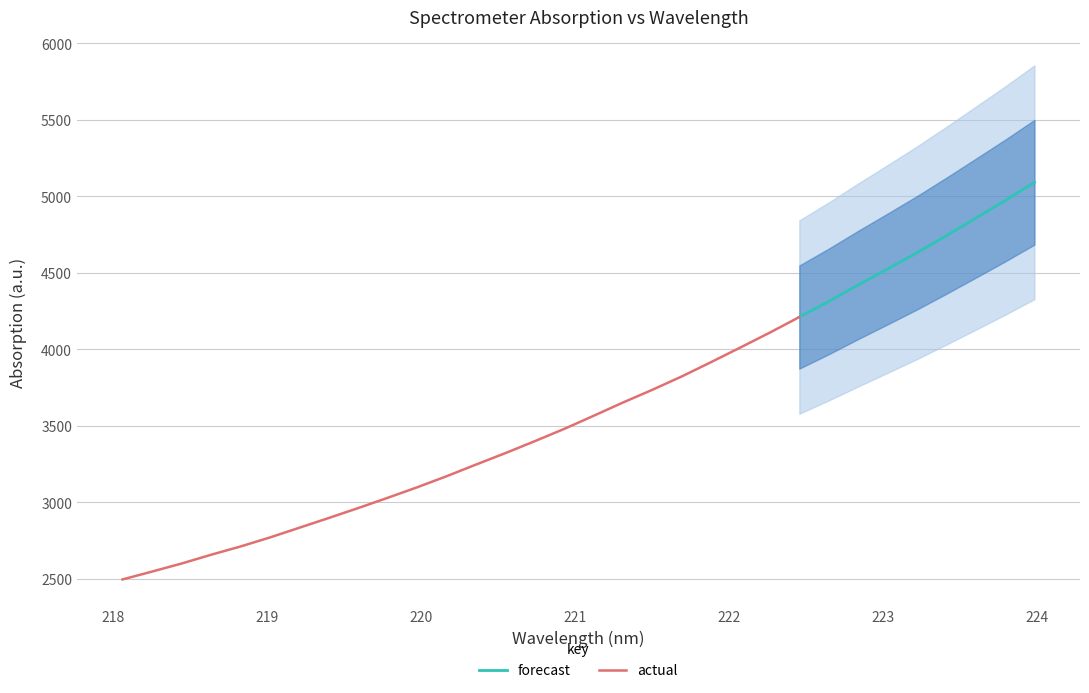

Is the value of x at 31 greater than the value of y at 25?

No